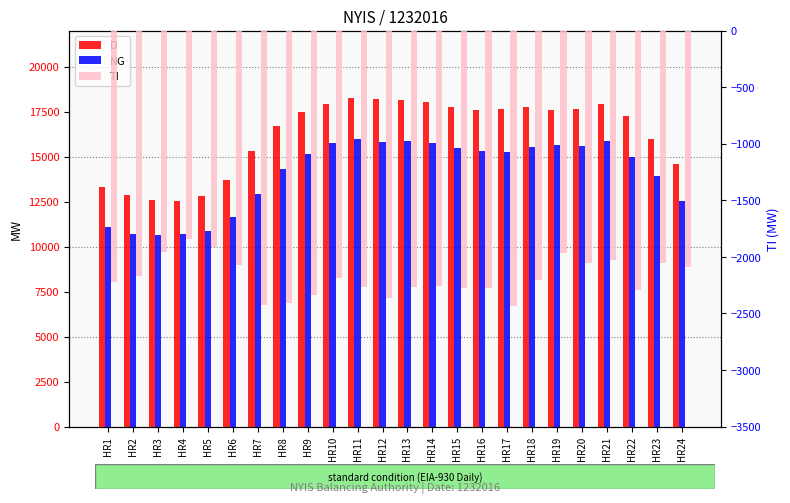

How many distinct data groups are displayed?

3